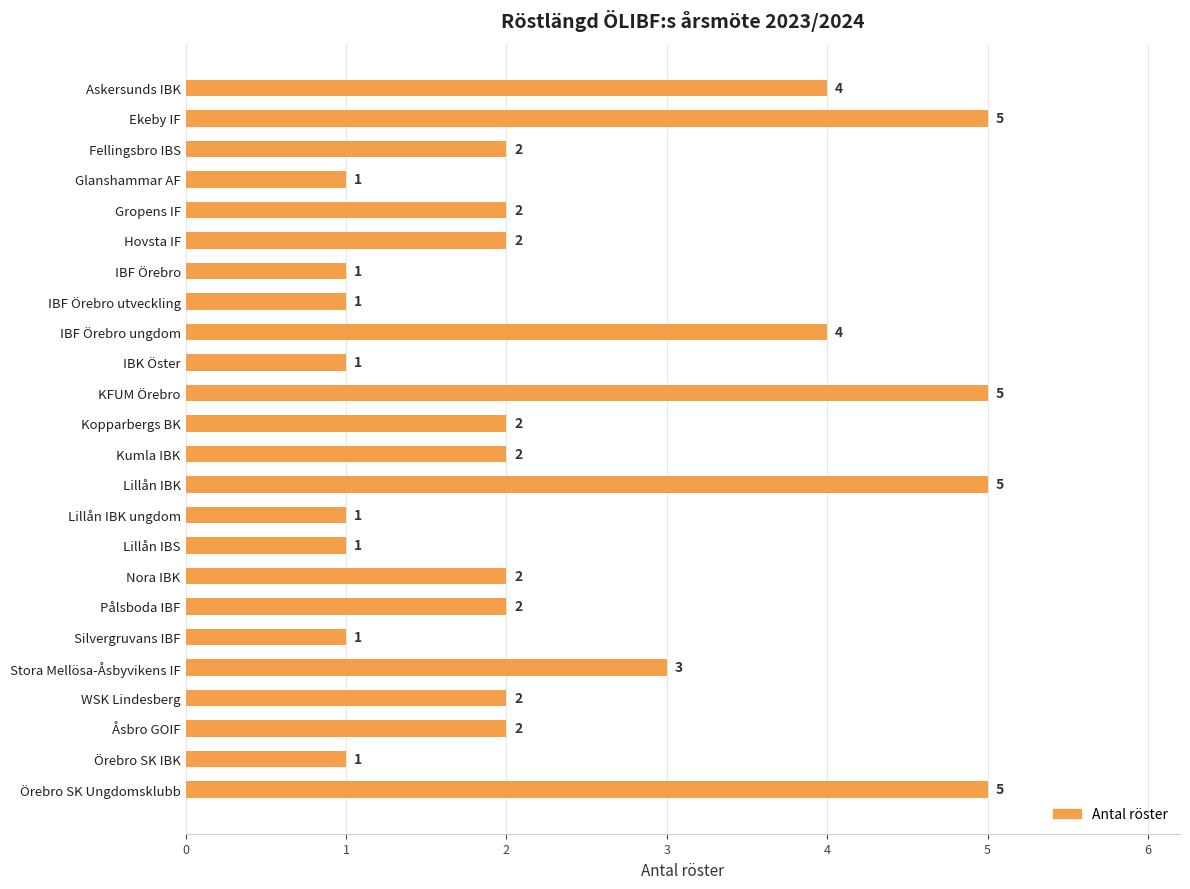

What is the label of the 21st bar from the bottom?

Glanshammar AF